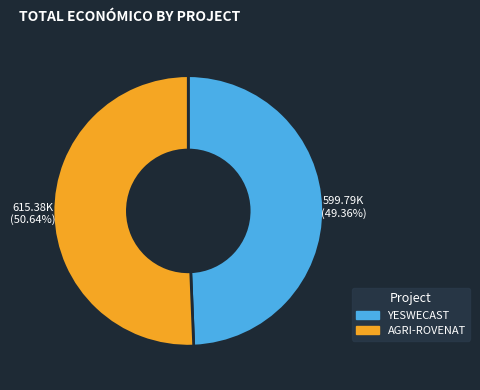

Between AGRI-ROVENAT and YESWECAST, which is larger?

AGRI-ROVENAT